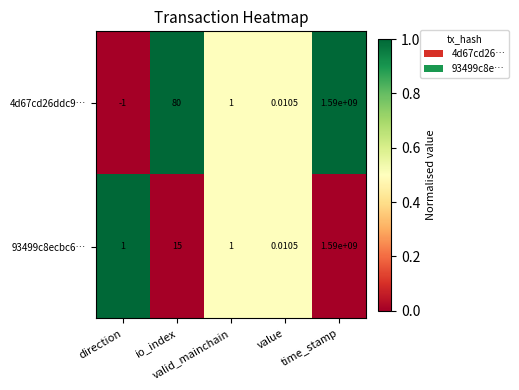

Which series has the largest total across all categories?

4d67cd26ddc9…